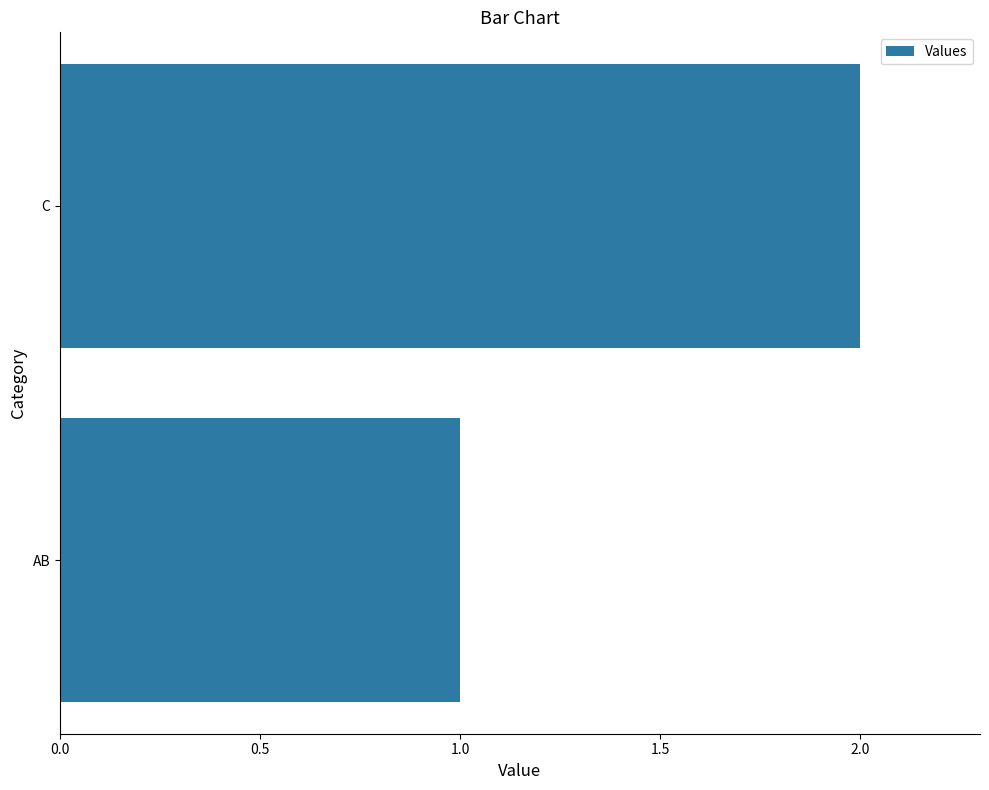

What is the difference between the maximum and minimum values?

1